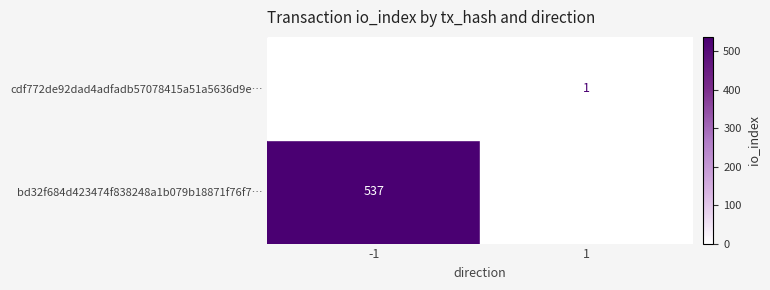

What is the difference between the highest and lowest values at -1?

537